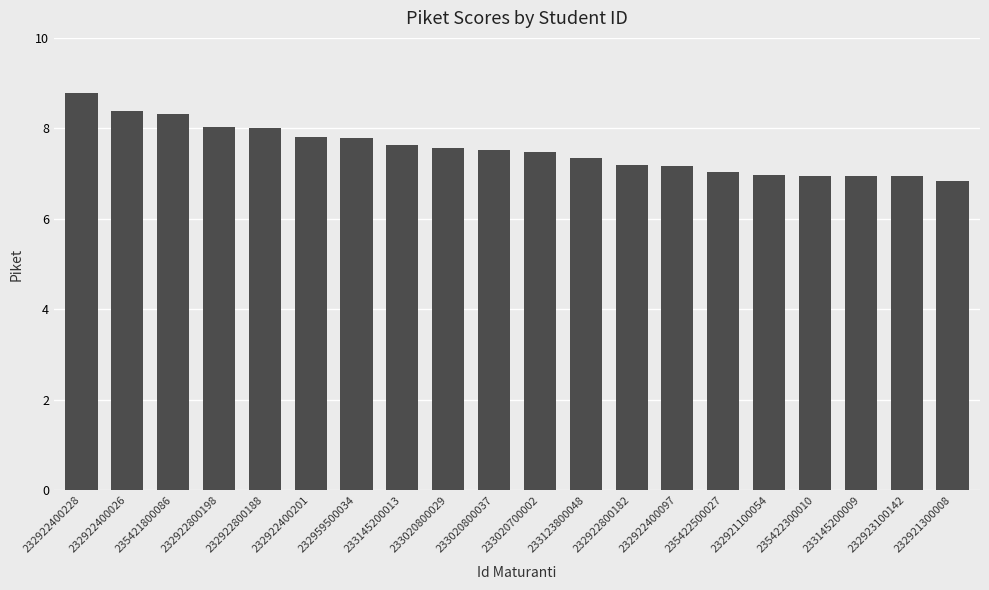

What is the sum of all values?

150.7